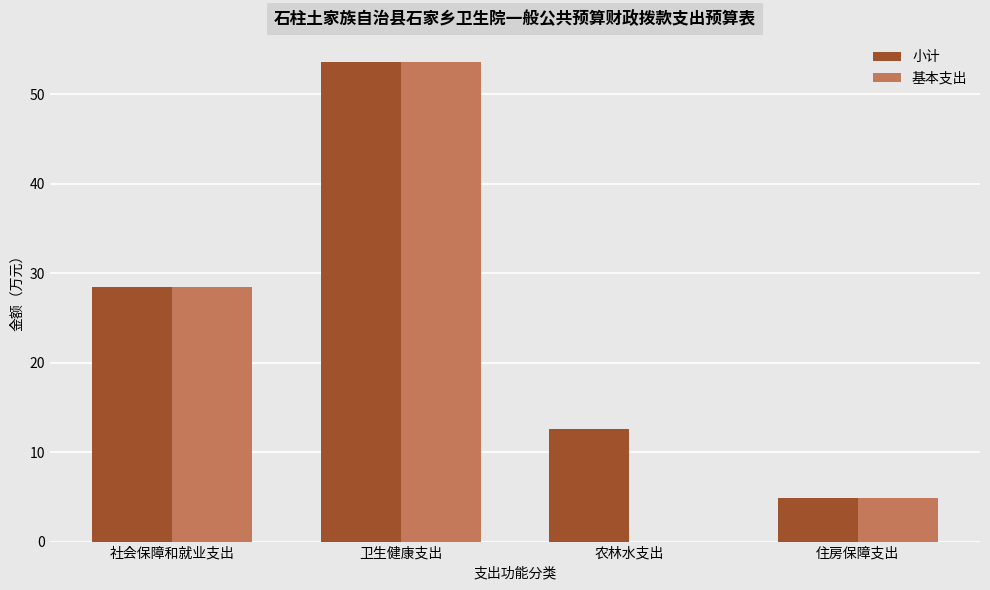

What is the total value across all series at 卫生健康支出?

107.2